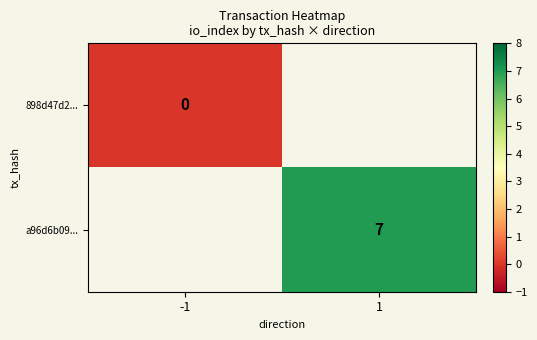

Which series has the largest range (max minus min)?

898d47d2...